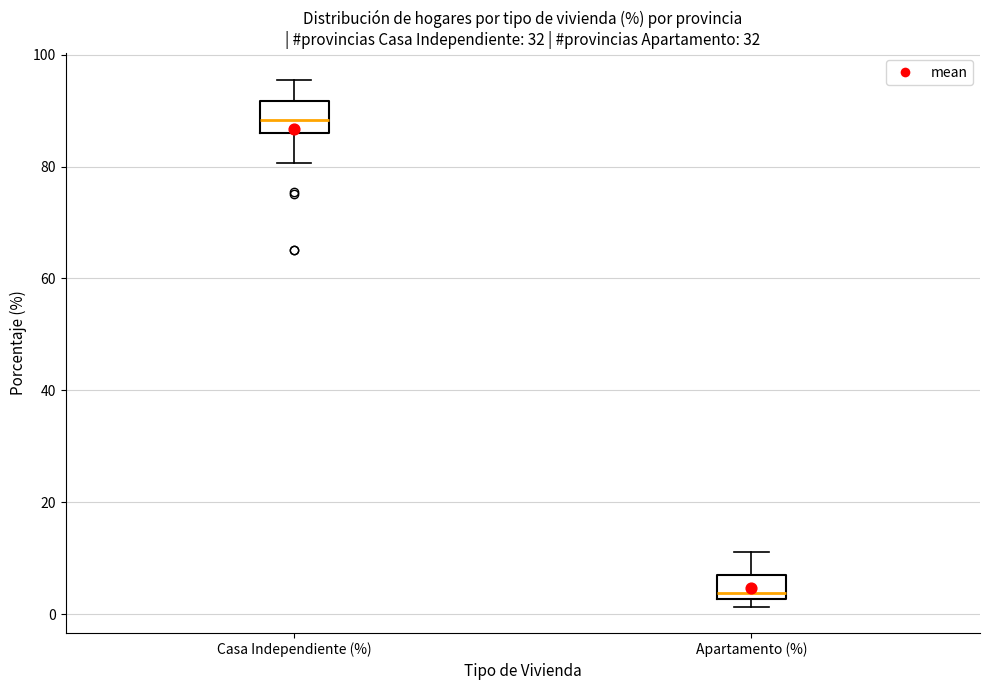

Reading left to right, transcribe this box plot: for each box, give where its median line is, the range the box spans, and where its two whiskers end, as read against the y-axis. The values are not printed on the chart, so give them approximately, as read against the axis.

Casa Independiente (%): median 88, box 86 to 92, whiskers 80 to 96
Apartamento (%): median 4, box 2 to 6, whiskers 2 (just below the box's lower edge) to 12